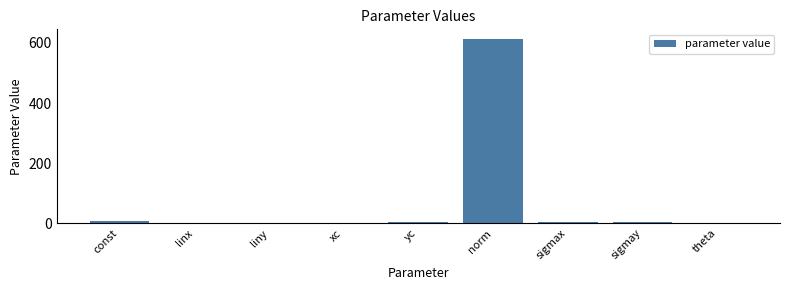

What is the sum of all values?

637.1